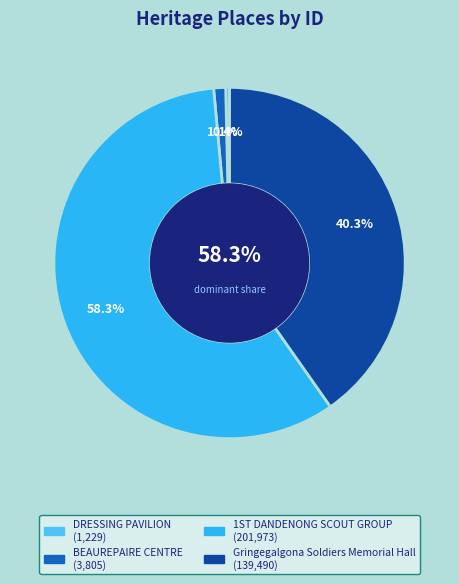

To the nearest percent, what is the combined percentage of Gringegalgona Soldiers Memorial Hall and BEAUREPAIRE CENTRE?

41%